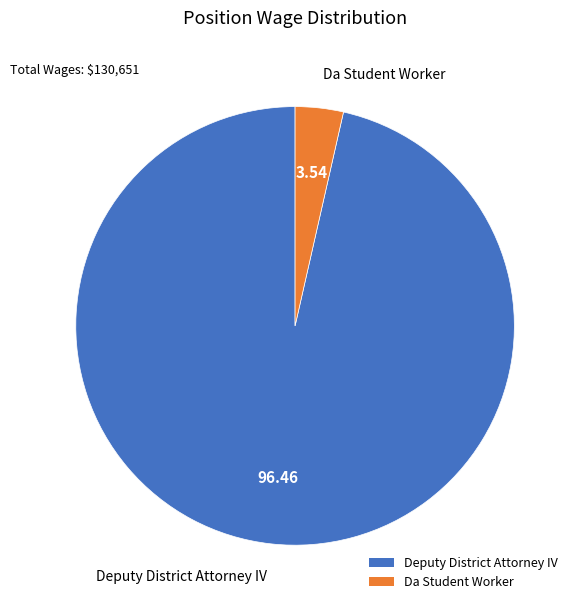

Is there a majority slice in this chart?

Yes